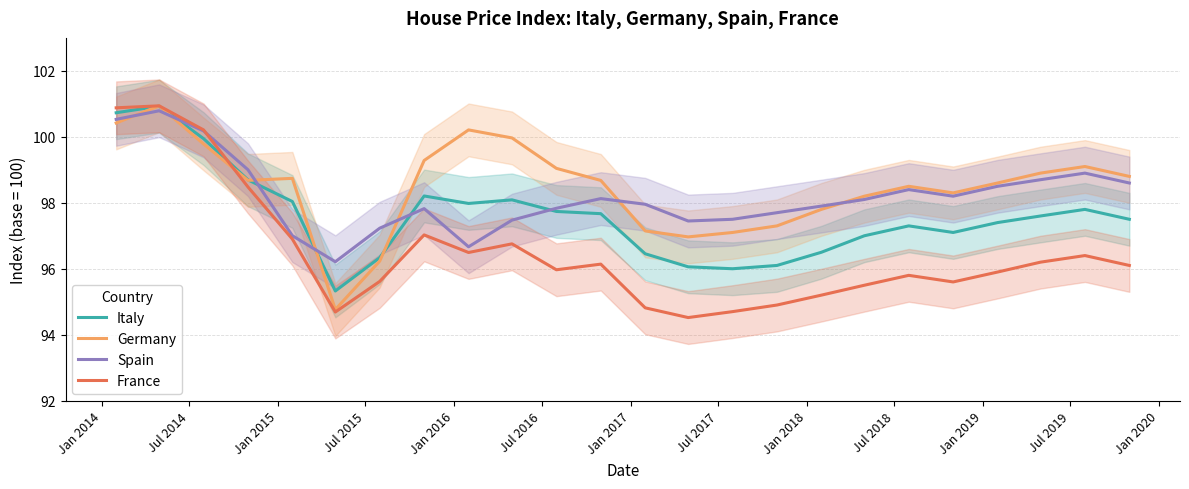

What is the difference between the maximum and second lowest values in the Spain series?

4.1